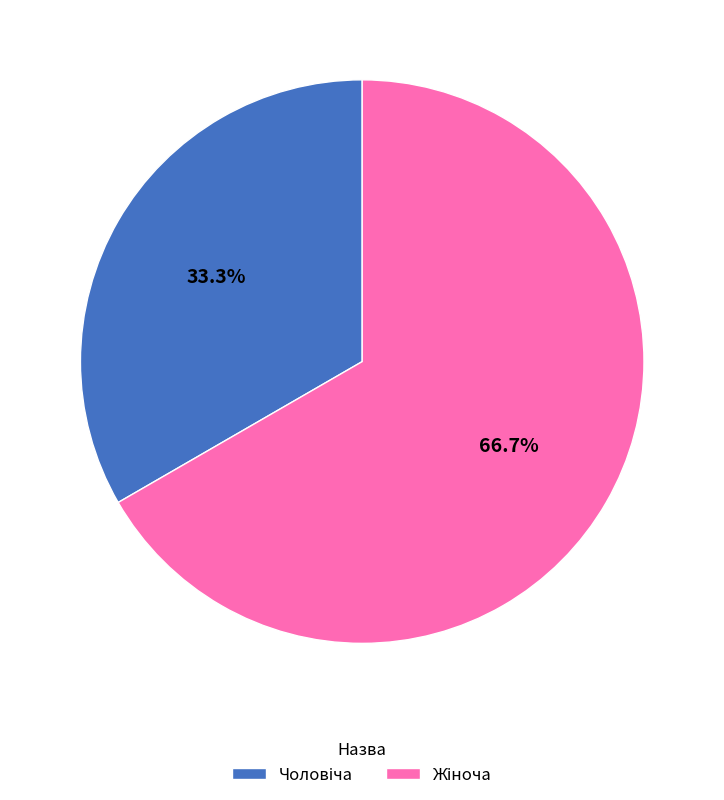

Is there a majority slice in this chart?

Yes